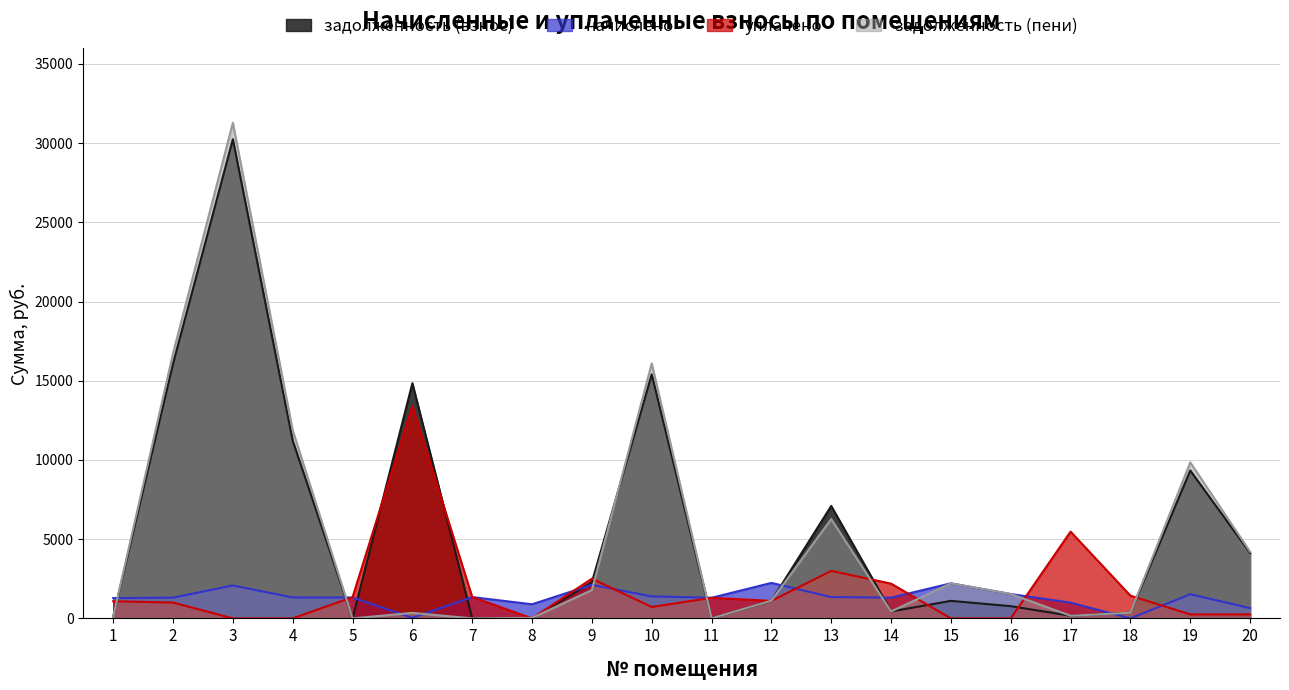

Where is уплачено nearest to the value 6710?

17